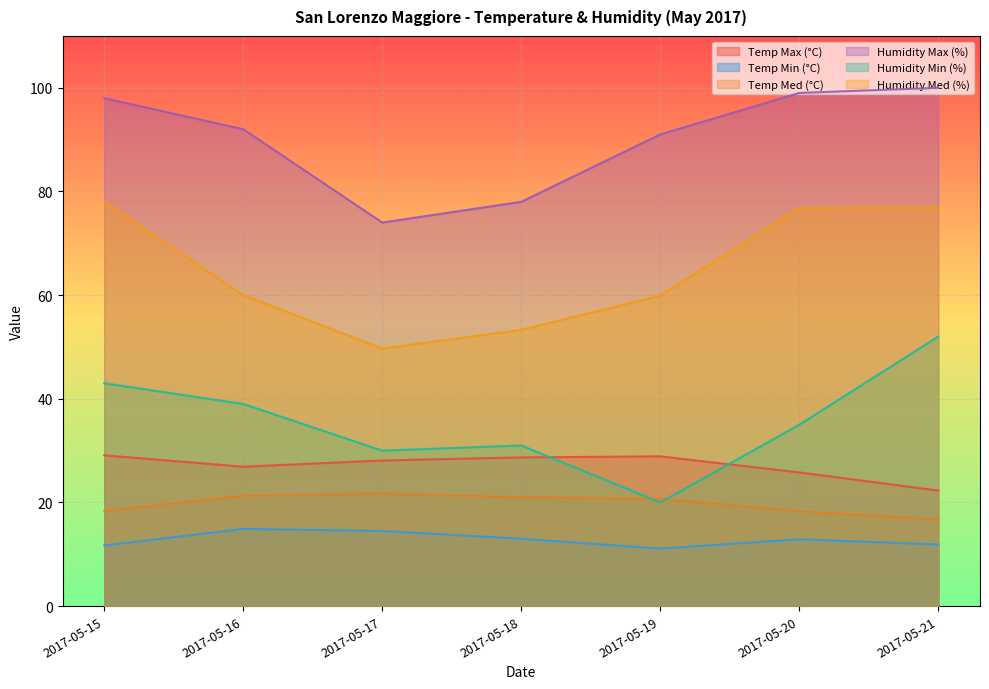

Rank the series by their maximum value, from highest to lowest.

Humidity Max (%), Humidity Med (%), Humidity Min (%), Temp Max (°C), Temp Med (°C), Temp Min (°C)